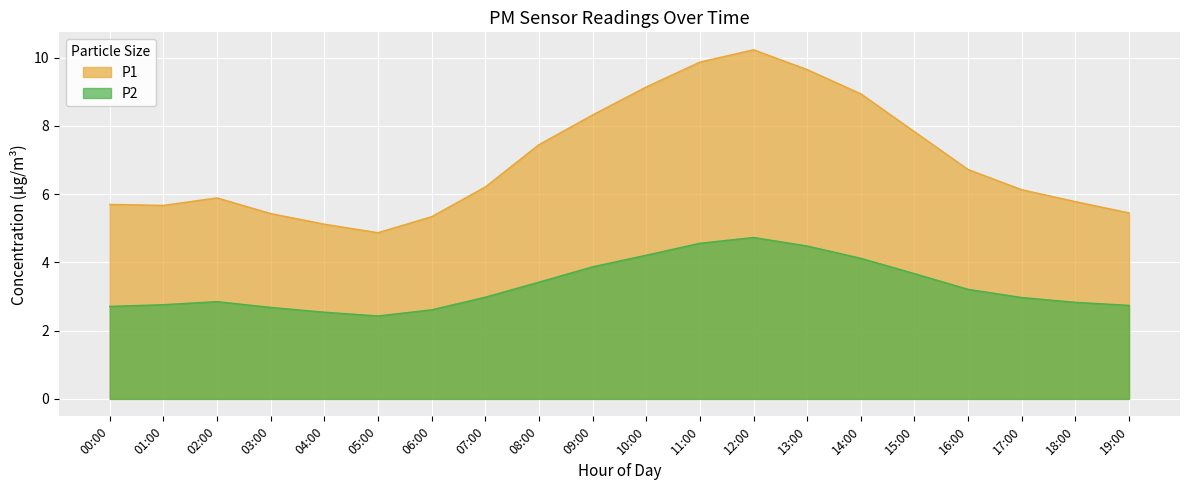

What is the maximum value for P1?

10.2